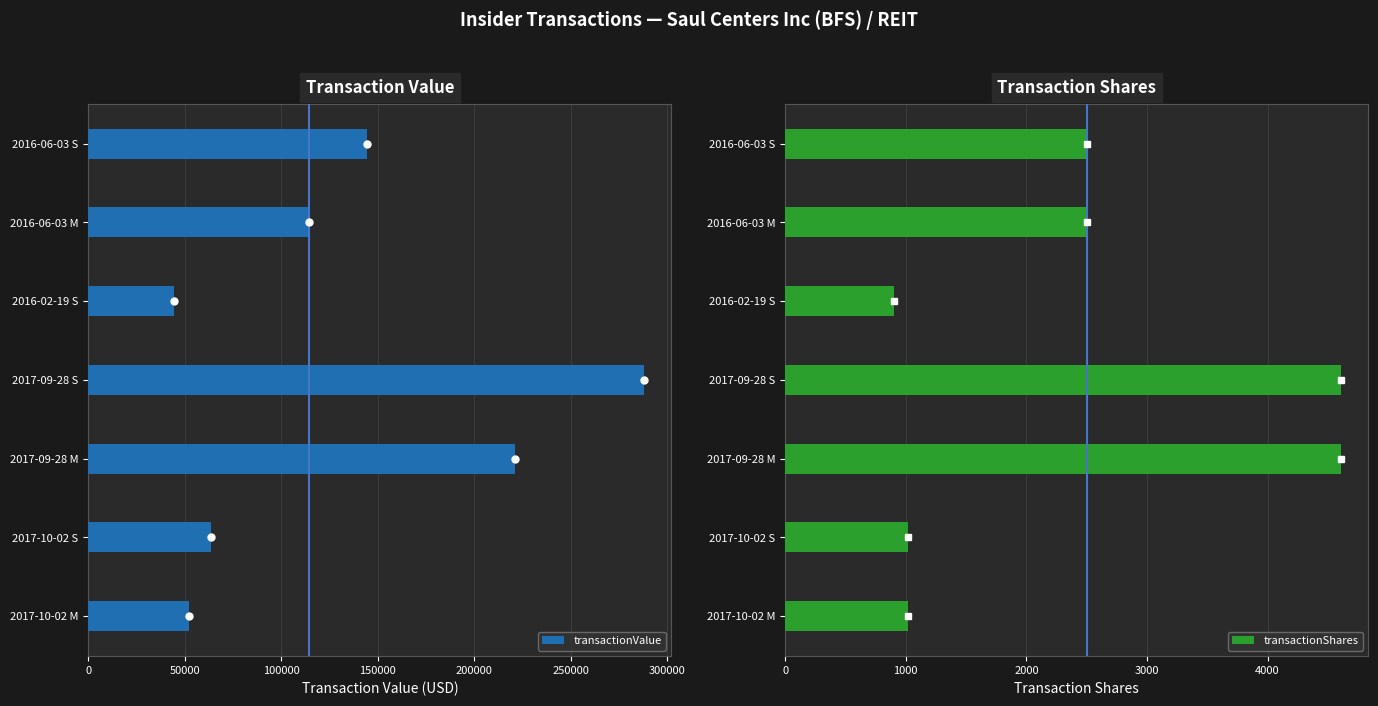

What is the value of the transactionShares bar at the 4th from the left?

4606